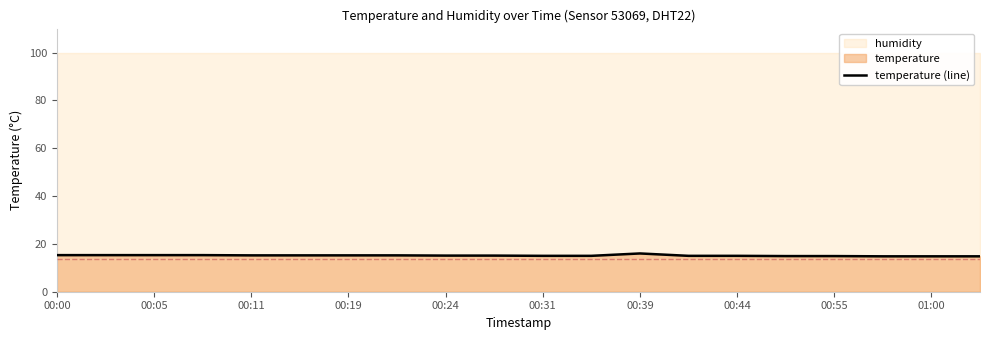

What is the value of the 18th point from the left?

14.8